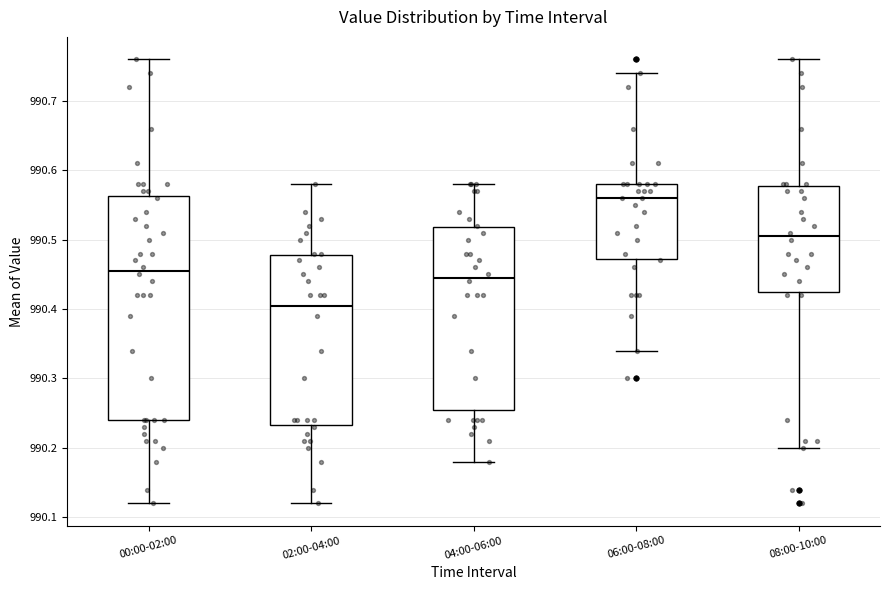

Which box's median line is the lowest?

02:00-04:00